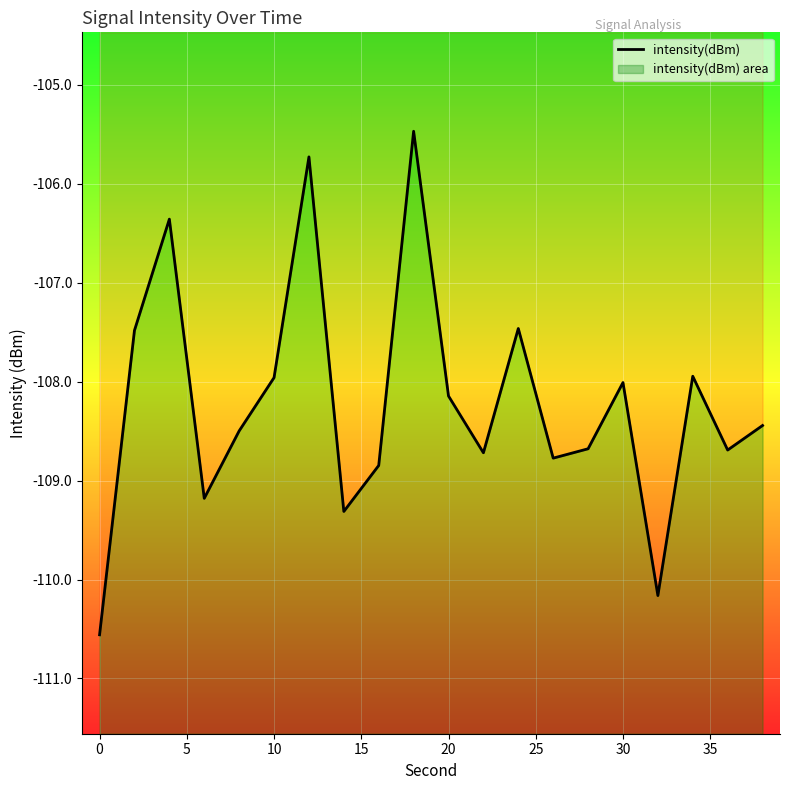

What is the minimum value shown in the chart?

-110.6